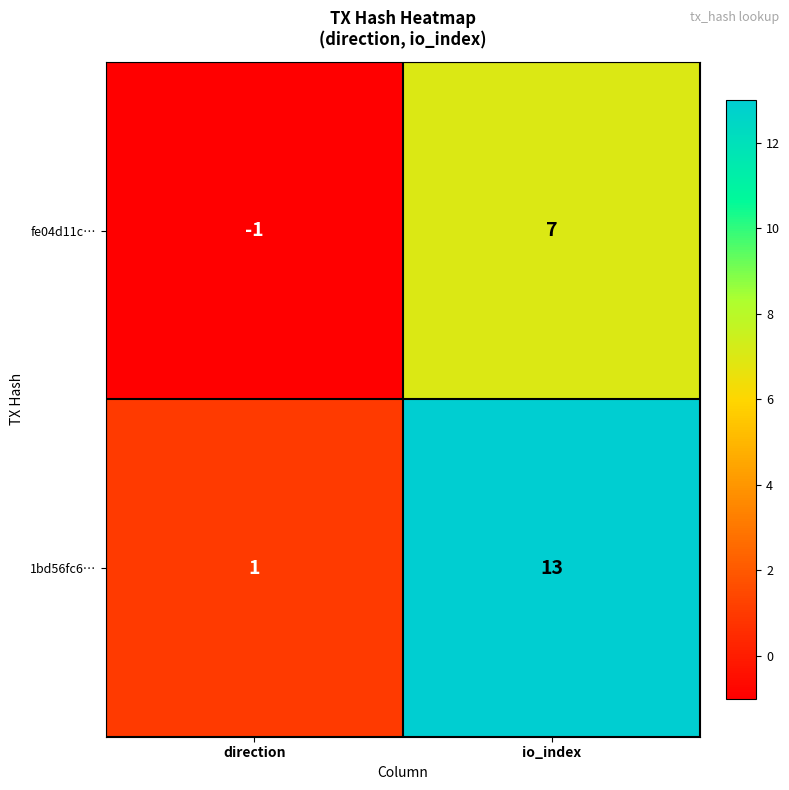

How many negative values does the fe04d11c… series have?

1